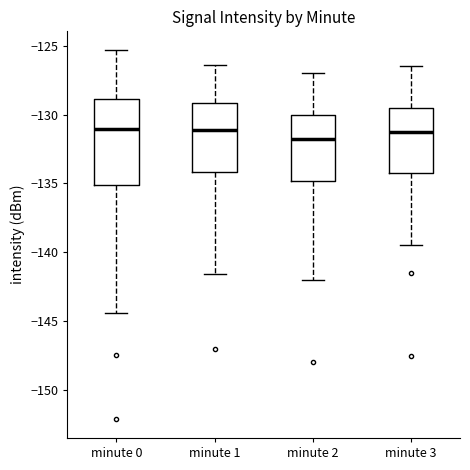

Which box is the tallest, from its lower edge to its upper edge?

minute 0